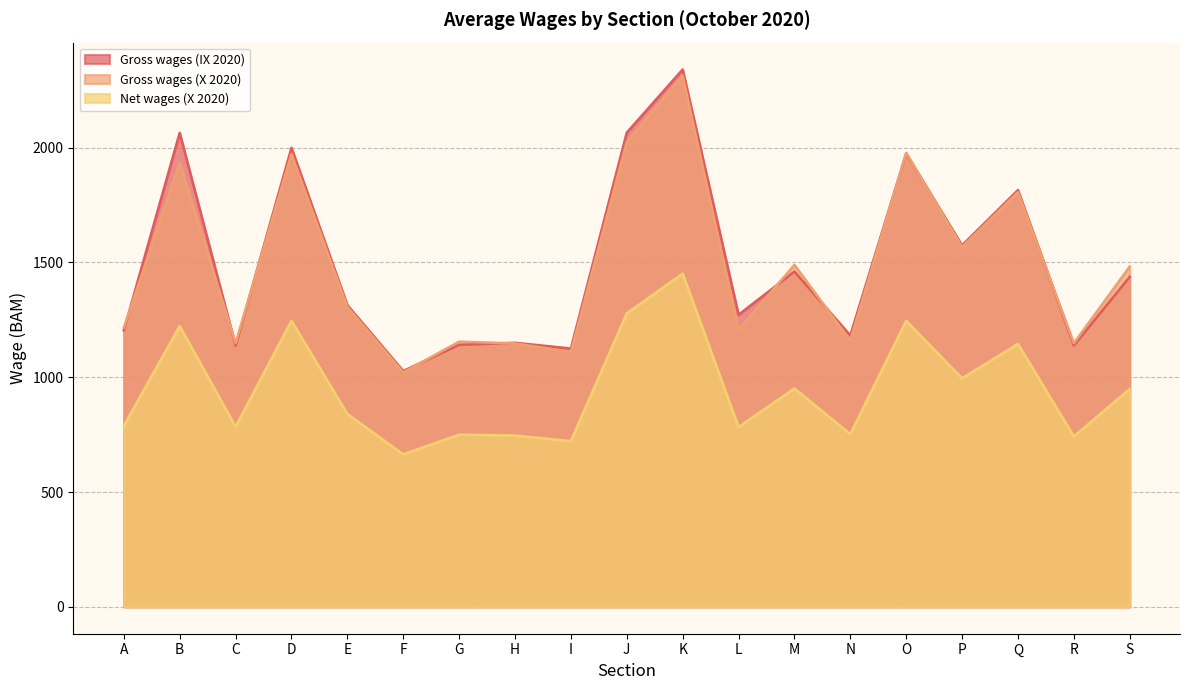

What is the difference between the Gross wages (X 2020) values at K and A?

1098